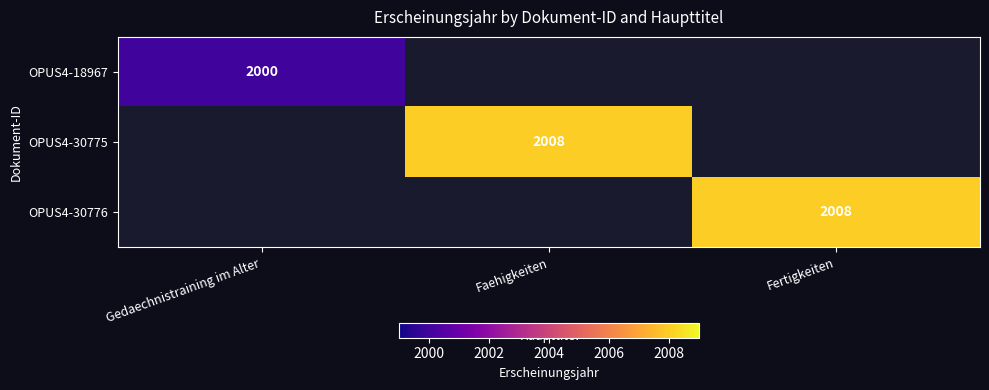

At which category is the sum across all series the highest?

Faehigkeiten